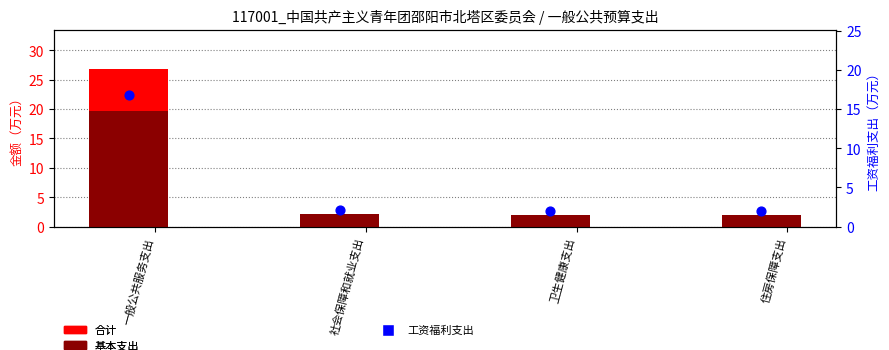

At how many categories does at least one series exceed 25?

1